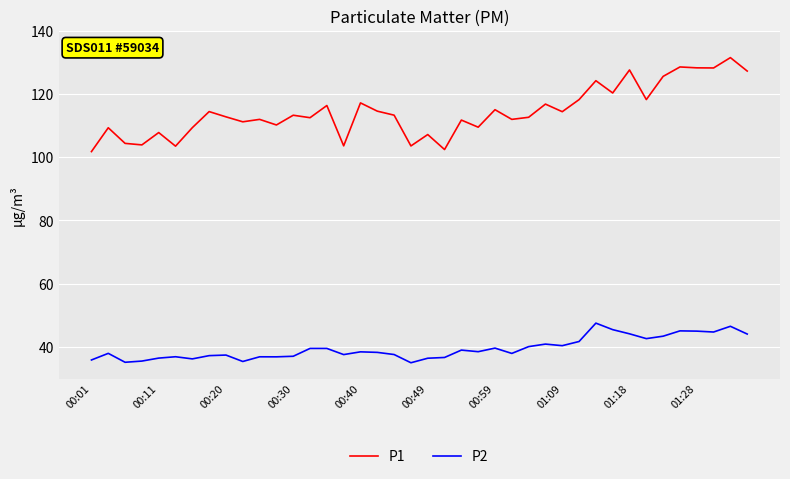

Which series has the widest spread of values?

P1